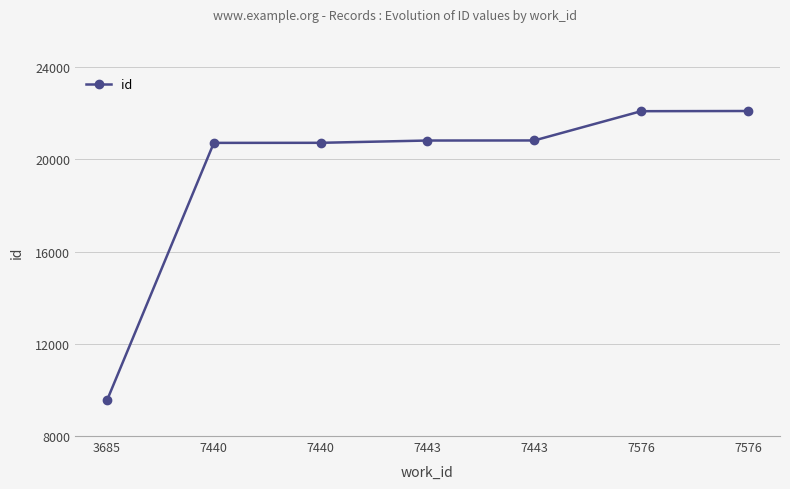

True or false: the data has more than 1 interior local peaks.

False